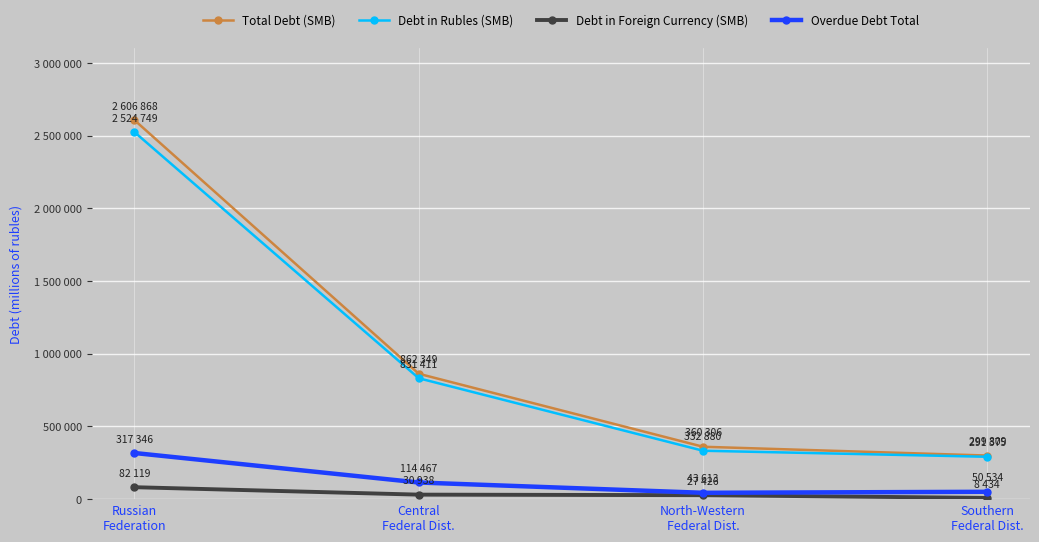

Is this an area chart (filled region under the line)?

No